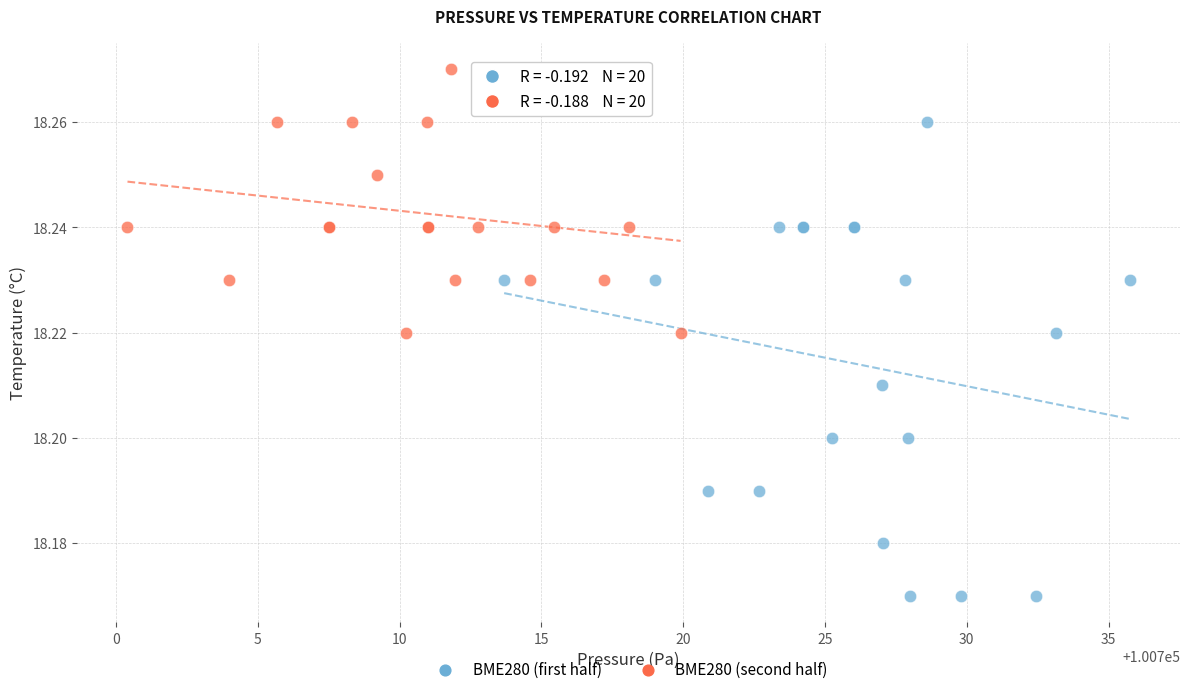

Which series has the largest Y range (max minus min)?

BME280 (first half)